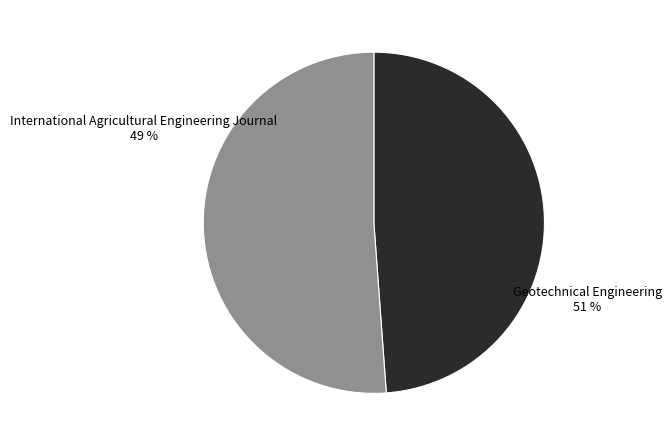

To the nearest percent, what percentage of the pie is Geotechnical Engineering?

51%